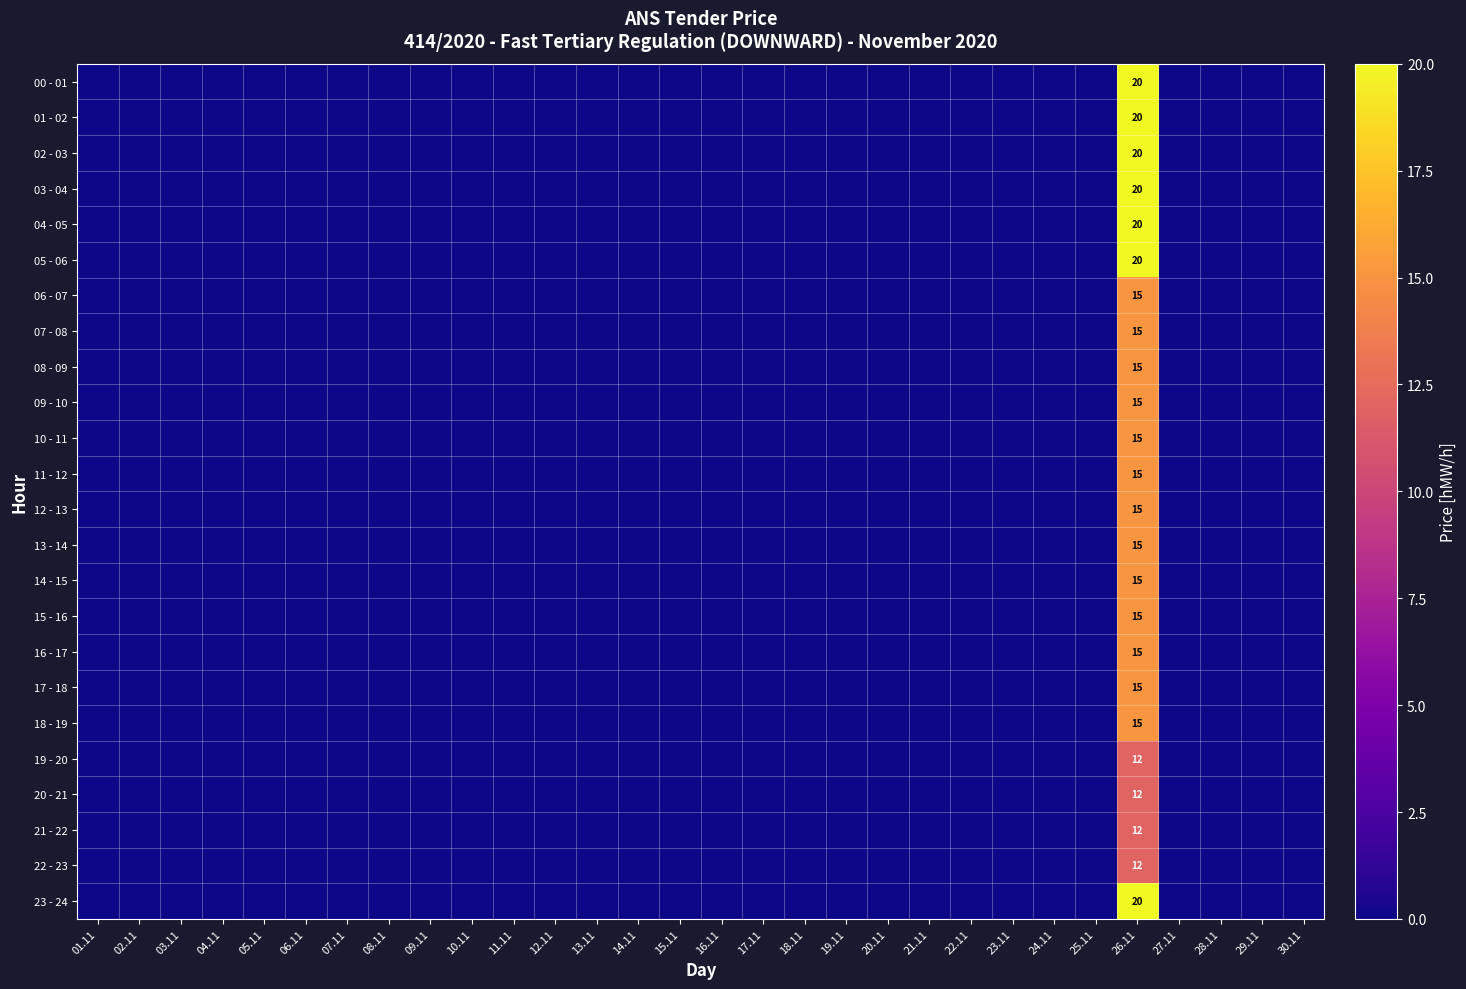

Which series has the widest spread of values?

00 - 01